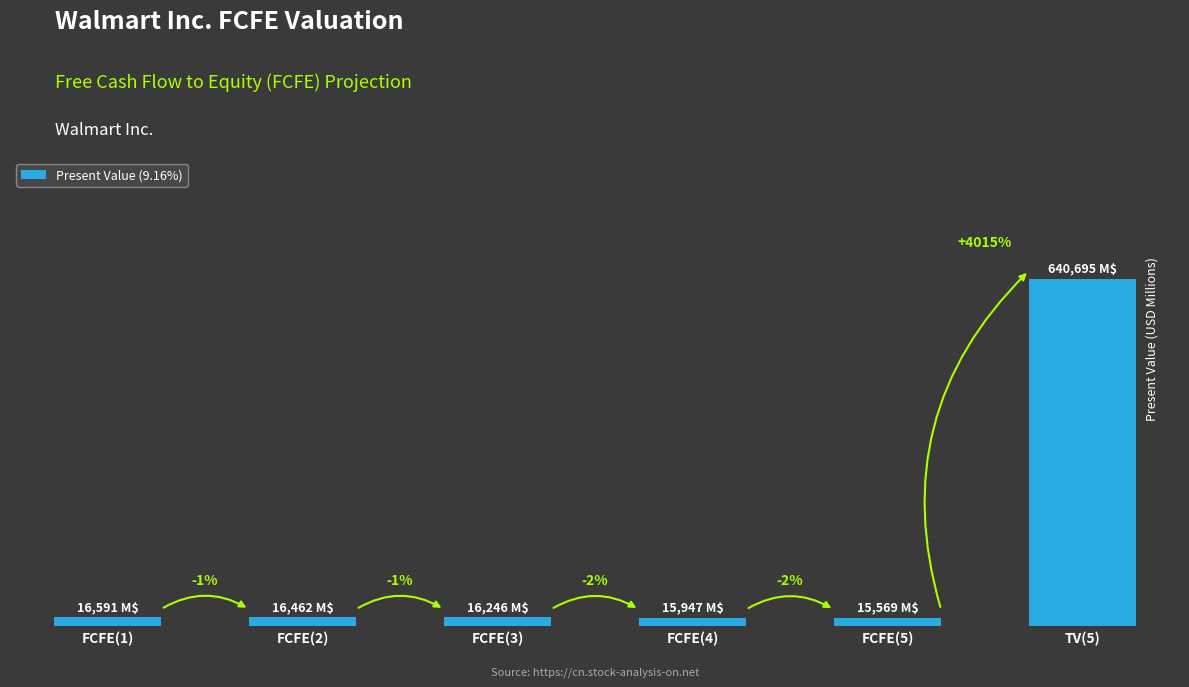

Are the bars grouped side by side (vs. stacked)?

No